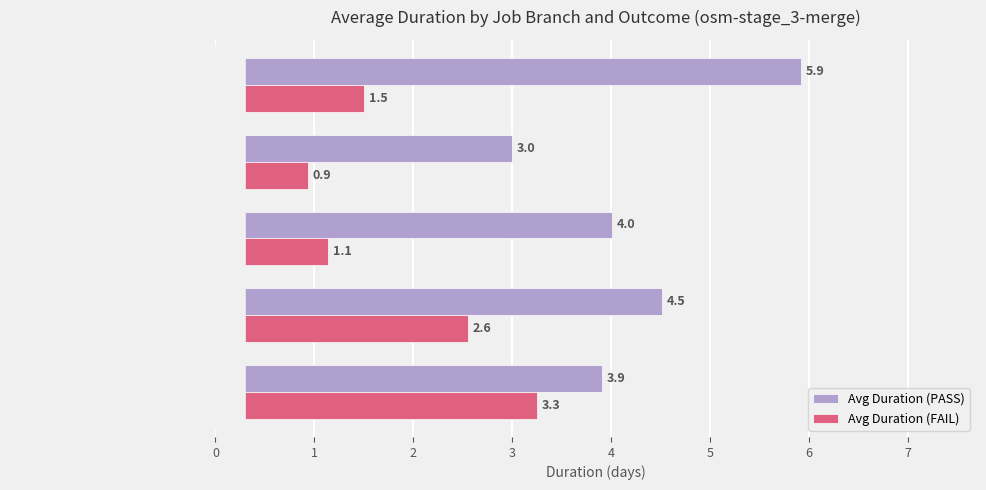

The value of Avg Duration (PASS) at v13.0 is 1.8. True or false?

False